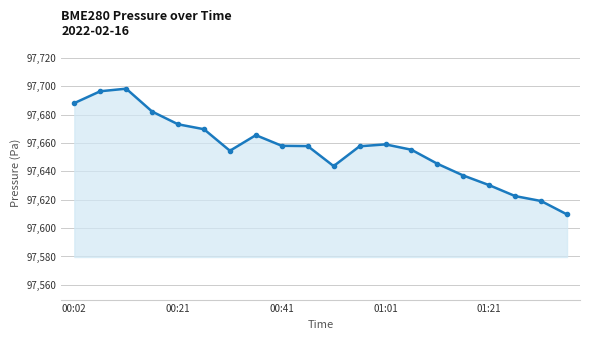

True or false: there are more than 1 points higher than both neighbors.

True